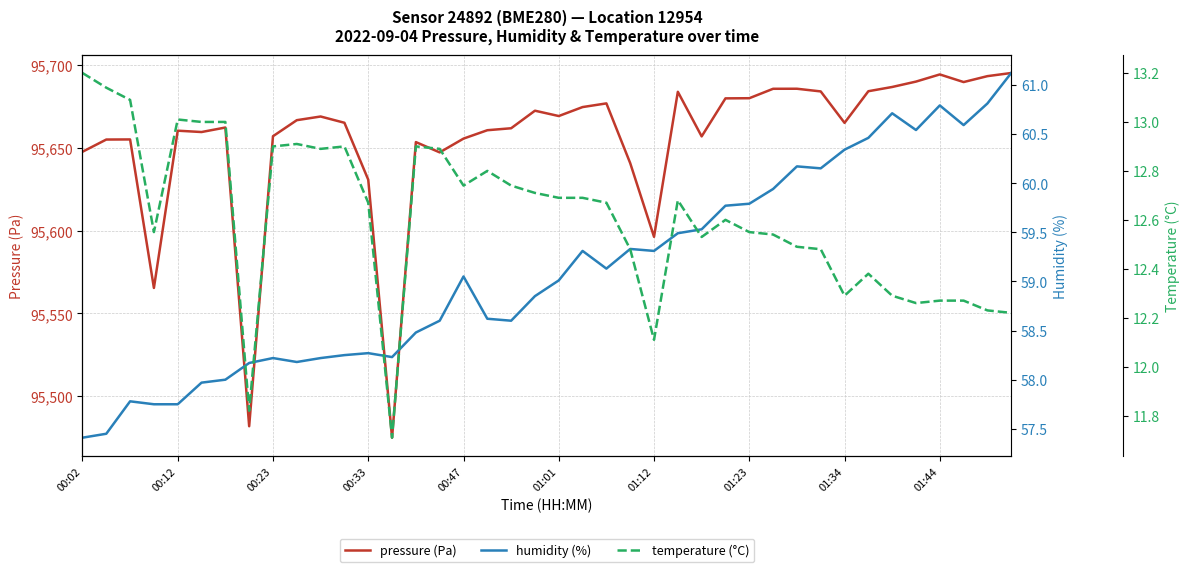

What is the difference between the maximum and minimum values in the humidity (%) series?

3.7